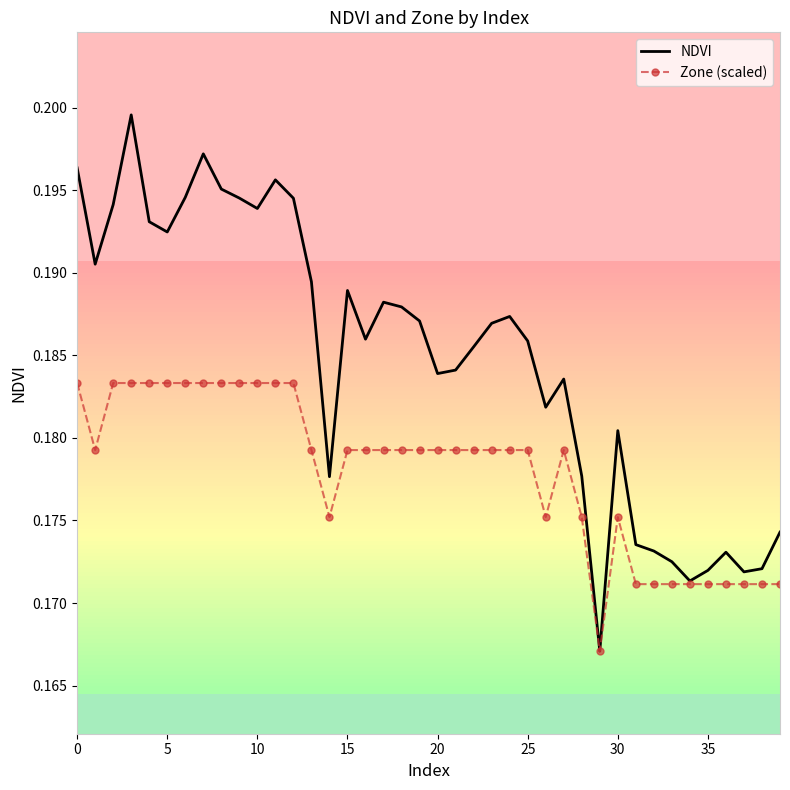

The value of NDVI at 15 is 0.2. True or false?

True